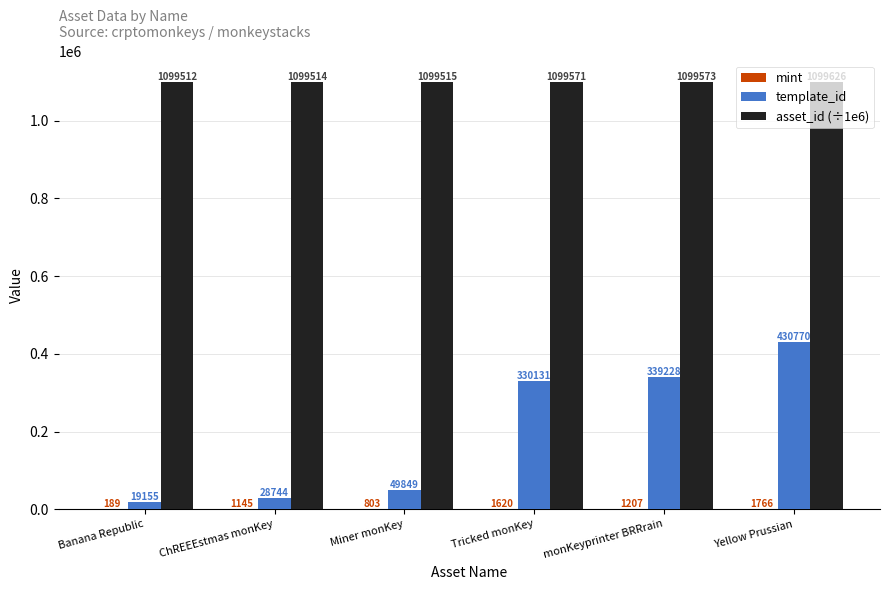

What is the sum of all asset_id (÷1e6) values?

6597311.0